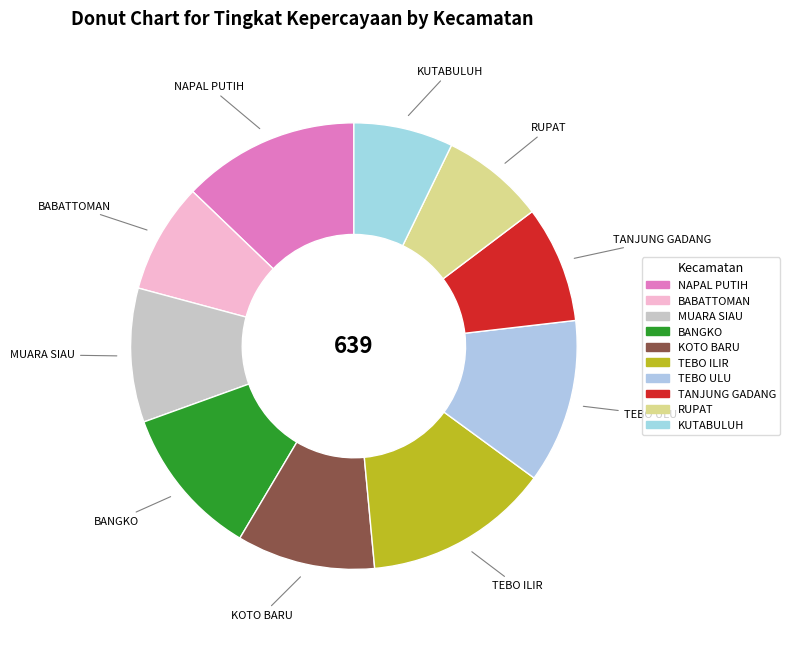

Is the sum of BANGKO and RUPAT greater than half?

No